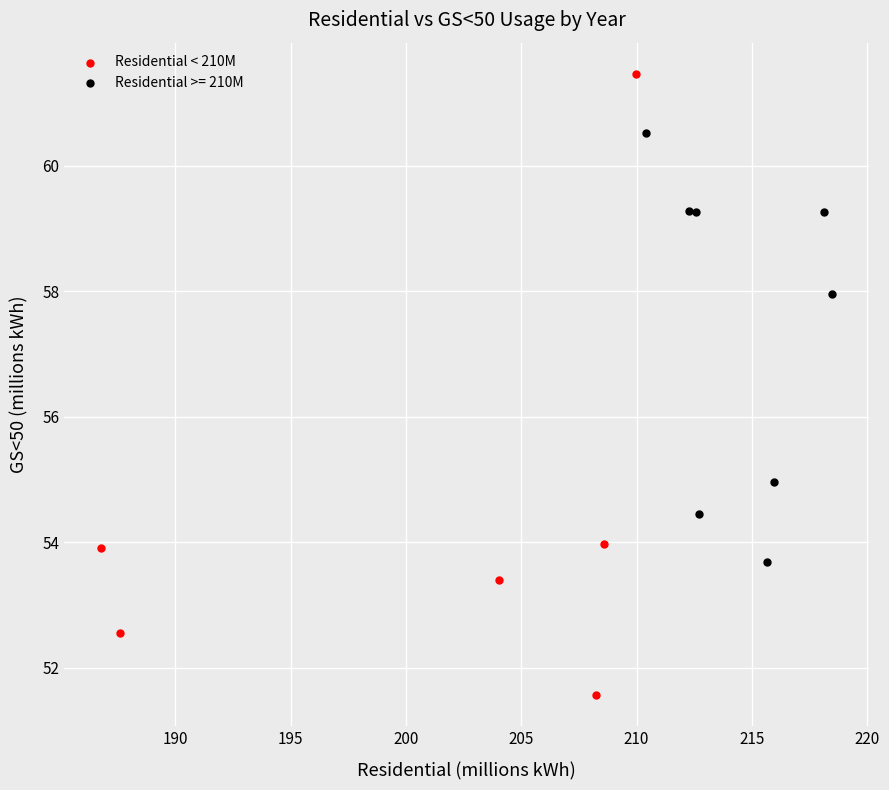

Which series contains the highest Y value?

Residential < 210M